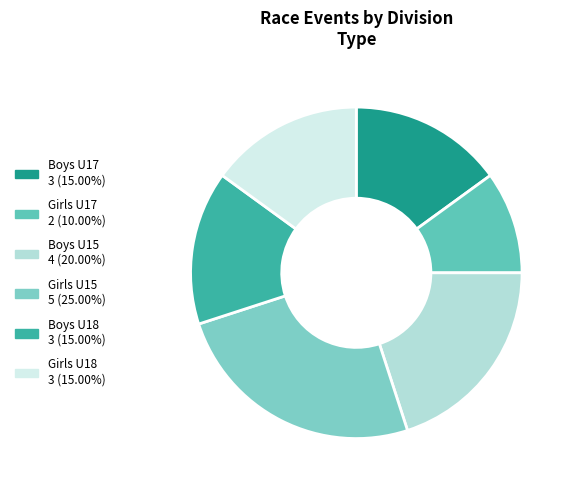

The Boys U17 slice represents 27% of the pie. True or false?

False